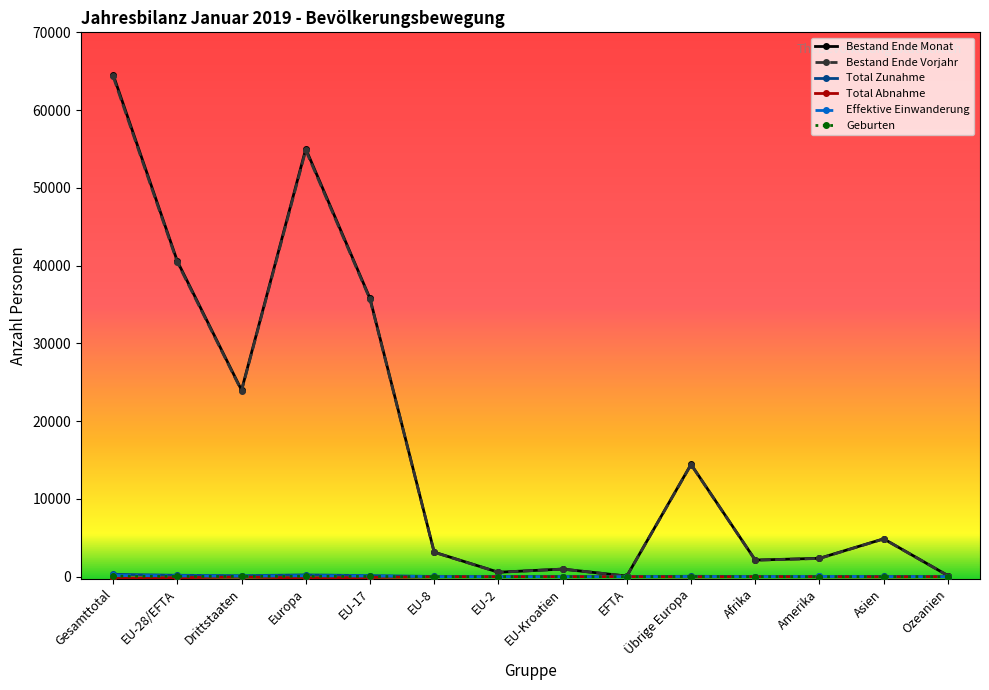

What is the spread (max minus min) of values at EFTA?

75